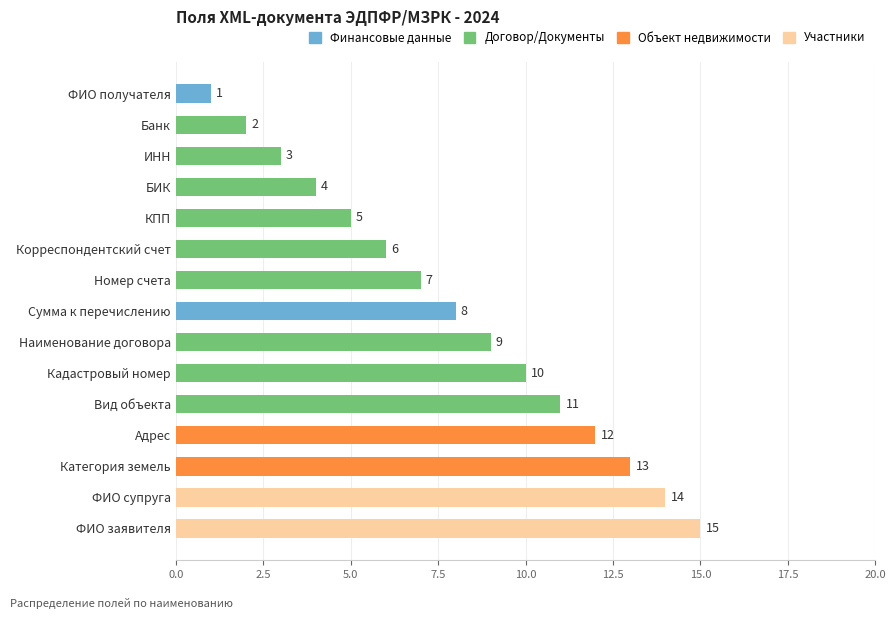

At which category does the chart reach its peak across all series?

ФИО заявителя